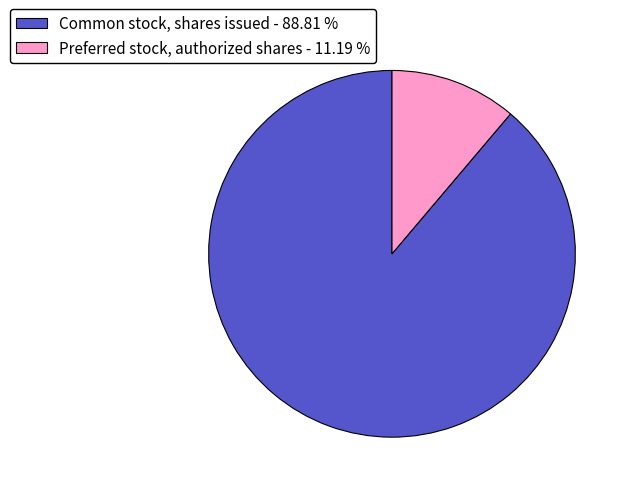

Approximately how many times larger is the value at Common stock, shares issued - 88.81 % compared to Preferred stock, authorized shares - 11.19 %?

7.9